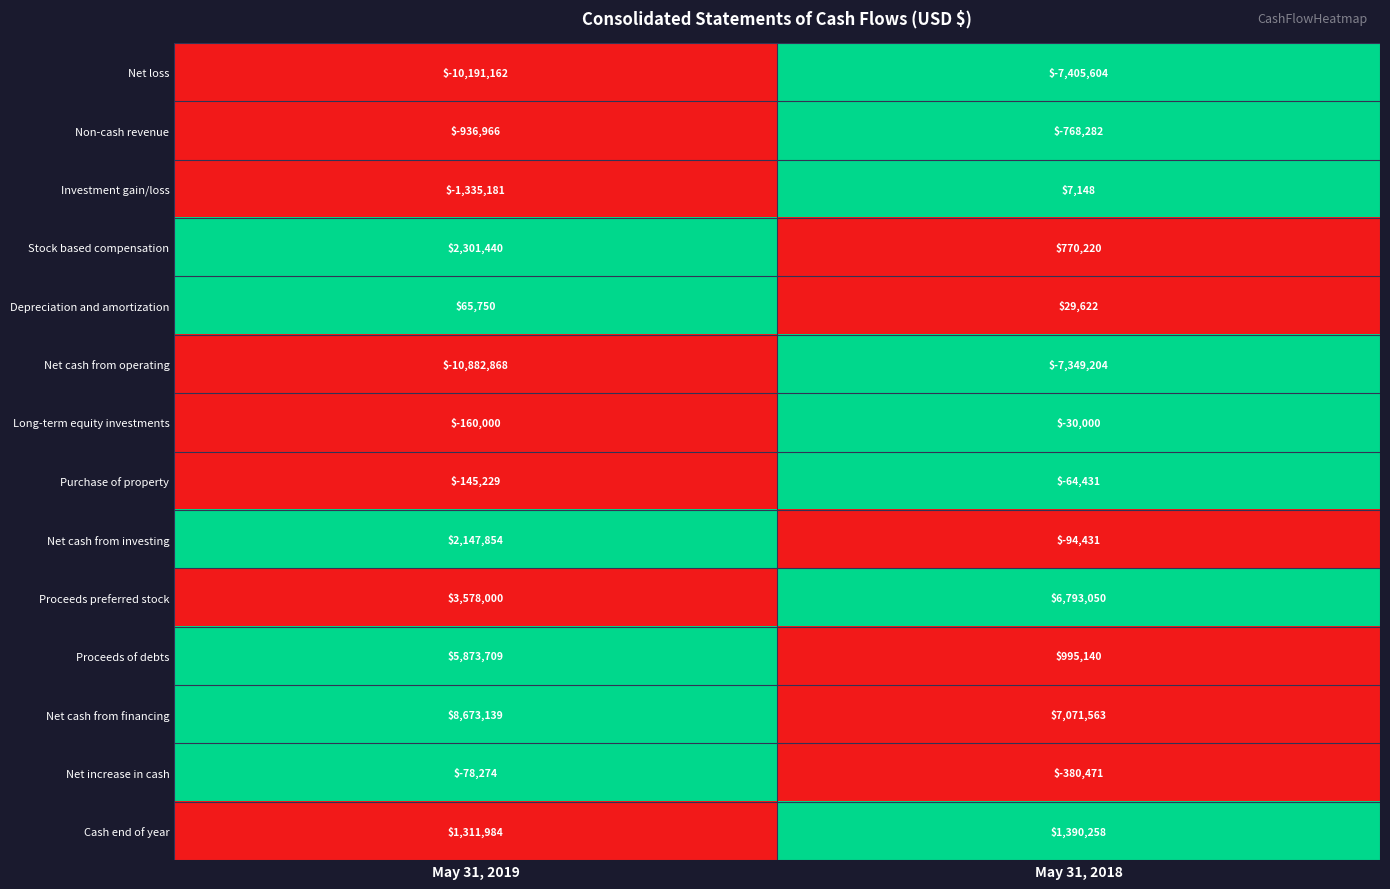

Which series changed the most between May 31, 2019 and May 31, 2018?

Proceeds of debts